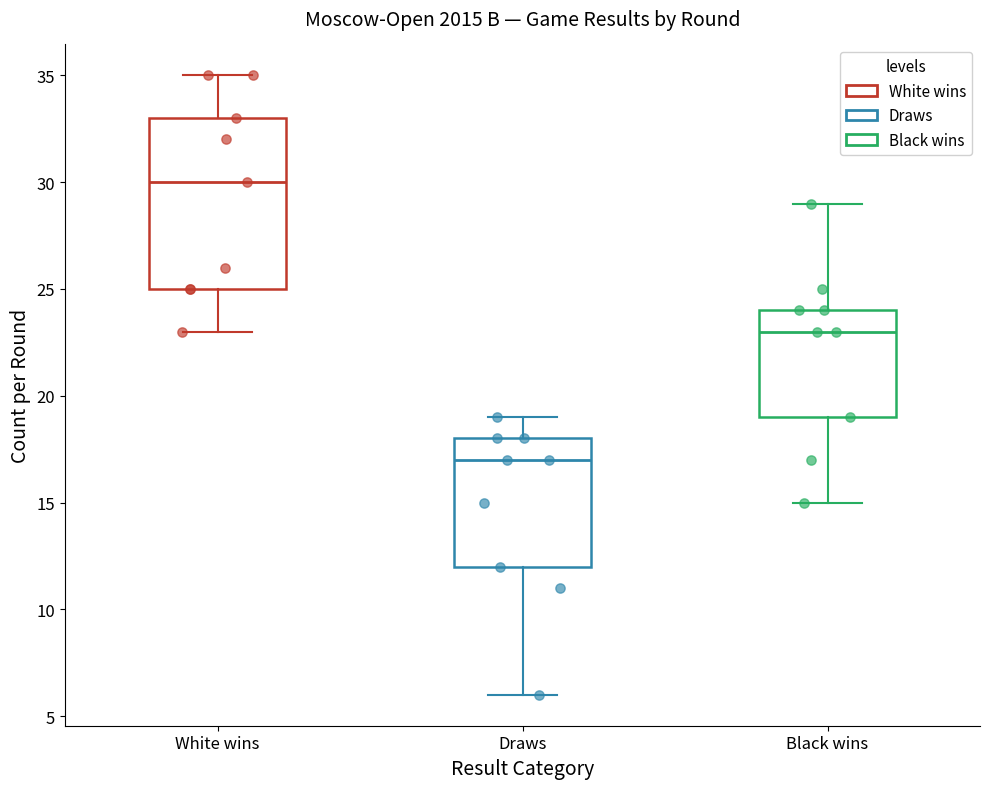

Reading left to right, transcribe this box plot: for each box, give where its median line is, the range the box spans, and where its two whiskers end, as read against the y-axis. The values are not printed on the chart, so give them approximately, as read against the axis.

White wins: median 30, box 25 to 33, whiskers 23 to 35
Draws: median 17, box 12 to 18, whiskers 6 to 19
Black wins: median 23, box 19 to 24, whiskers 15 to 29